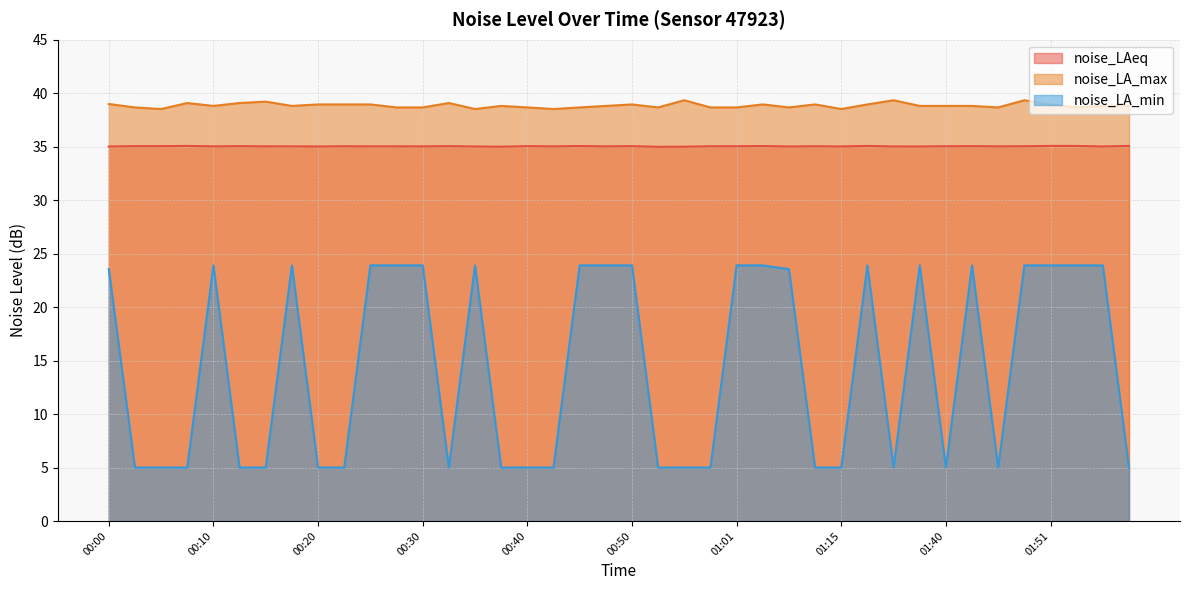

Reading right to left, what are all the values shown in this chart?

noise_LAeq: 01:59=35.1	01:56=35.0	01:53=35.1	01:51=35.1	01:48=35.0	01:45=35.0	01:43=35.0	01:40=35.0	01:35=35.0	01:32=35.0	01:26=35.1	01:15=35.0	01:12=35.0	01:09=35.0	01:03=35.1	01:01=35.0	00:58=35.0	00:56=35.0	00:53=35.0	00:50=35.0	00:48=35.0	00:45=35.1	00:43=35.0	00:40=35.0	00:38=35.0	00:35=35.0	00:33=35.0	00:30=35.0	00:28=35.0	00:25=35.0	00:23=35.0	00:20=35.0	00:18=35.0	00:15=35.0	00:13=35.0	00:10=35.0	00:08=35.1	00:05=35.0	00:03=35.0	00:00=35.0
noise_LA_max: 01:59=38.8	01:56=38.8	01:53=38.7	01:51=39.0	01:48=39.3	01:45=38.7	01:43=38.8	01:40=38.8	01:35=38.8	01:32=39.3	01:26=39.0	01:15=38.5	01:12=39.0	01:09=38.7	01:03=39.0	01:01=38.7	00:58=38.7	00:56=39.3	00:53=38.7	00:50=39.0	00:48=38.8	00:45=38.7	00:43=38.5	00:40=38.7	00:38=38.8	00:35=38.5	00:33=39.1	00:30=38.7	00:28=38.7	00:25=39.0	00:23=39.0	00:20=39.0	00:18=38.8	00:15=39.2	00:13=39.1	00:10=38.8	00:08=39.1	00:05=38.5	00:03=38.7	00:00=39.0
noise_LA_min: 01:59=5.0	01:56=23.9	01:53=23.9	01:51=23.9	01:48=23.9	01:45=5.0	01:43=23.9	01:40=5.0	01:35=23.9	01:32=5.0	01:26=23.9	01:15=5.0	01:12=5.0	01:09=23.6	01:03=23.9	01:01=23.9	00:58=5.0	00:56=5.0	00:53=5.0	00:50=23.9	00:48=23.9	00:45=23.9	00:43=5.0	00:40=5.0	00:38=5.0	00:35=23.9	00:33=5.0	00:30=23.9	00:28=23.9	00:25=23.9	00:23=5.0	00:20=5.0	00:18=23.9	00:15=5.0	00:13=5.0	00:10=23.9	00:08=5.0	00:05=5.0	00:03=5.0	00:00=23.6